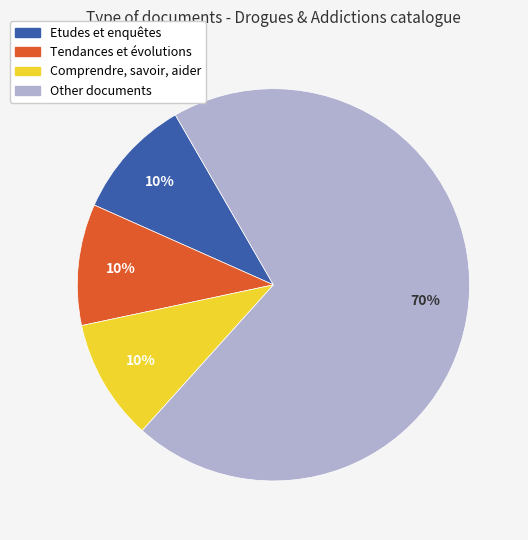

Is it true that Etudes et enquêtes is 10% of the pie?

True